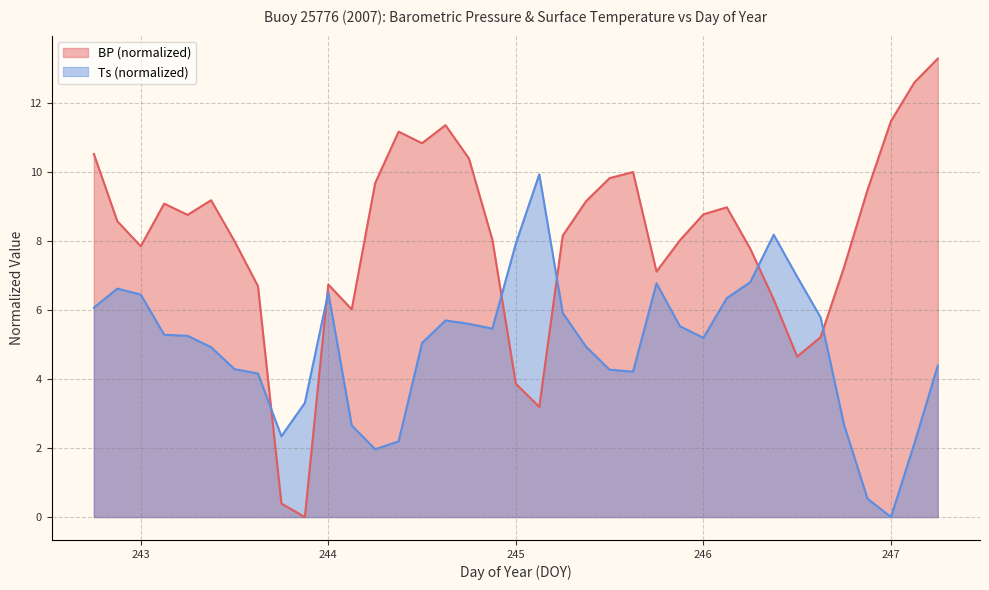

True or false: BP has more than 1 points higher than both neighbors.

True